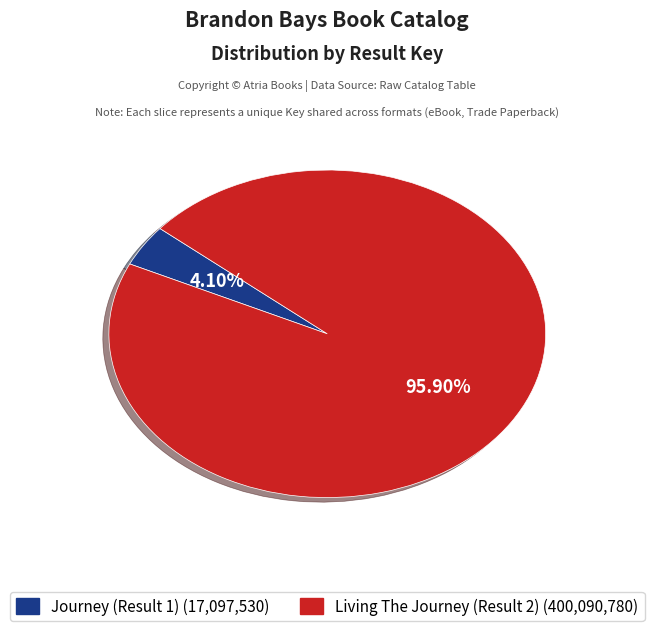

To the nearest percent, what is the combined percentage of Journey (Result 1) and Living The Journey (Result 2)?

100%